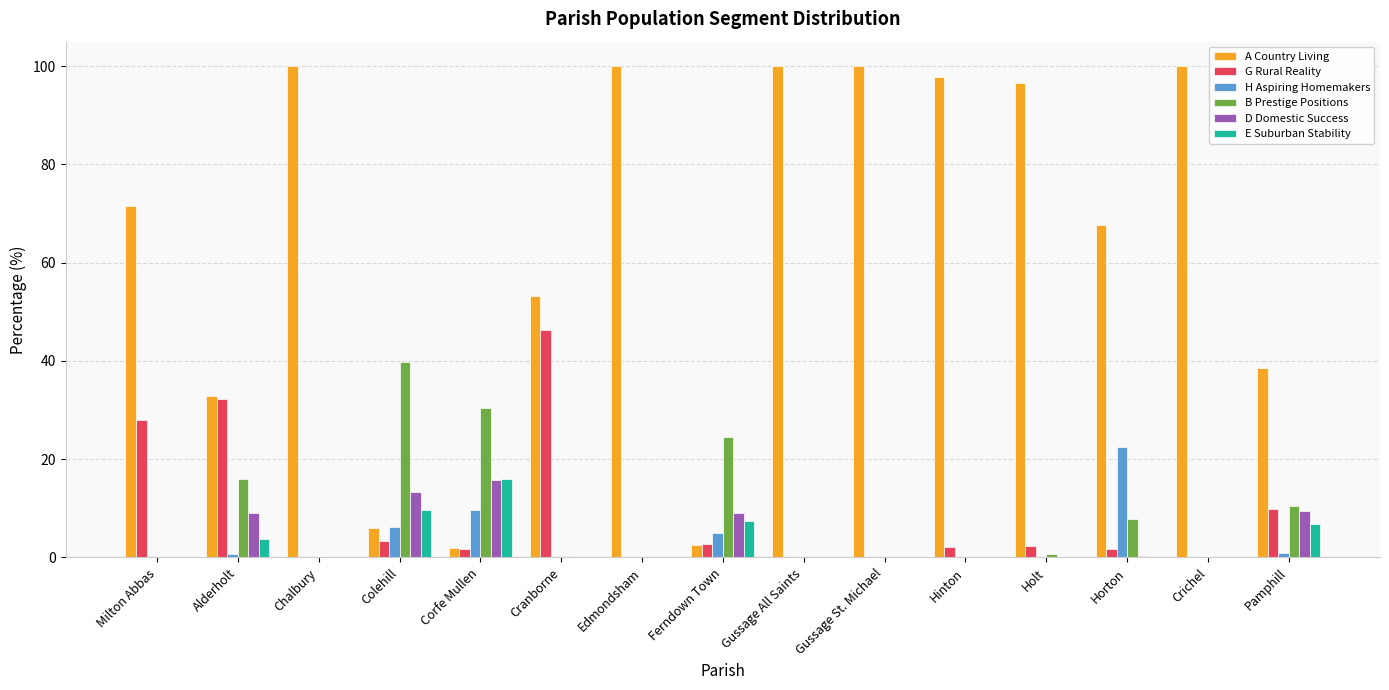

At which label does H Aspiring Homemakers reach its peak?

Horton